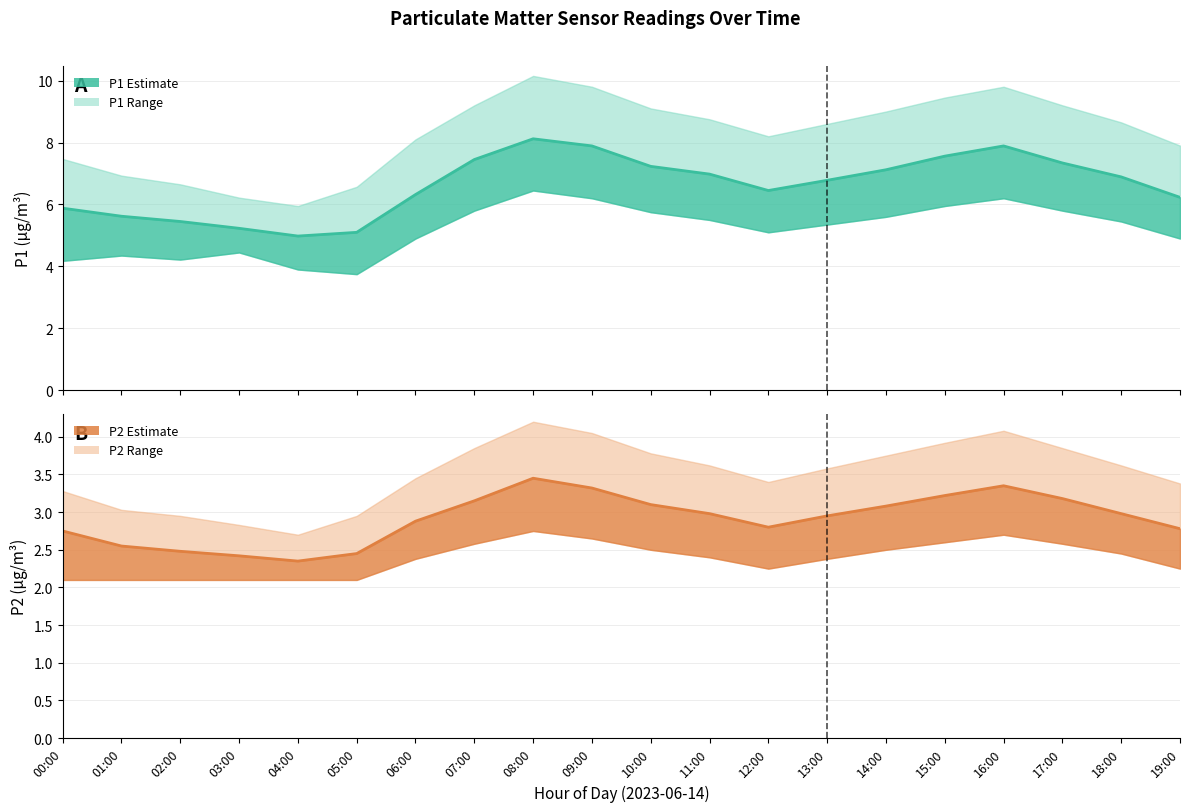

At which label does P1 mean reach its peak?

08:00